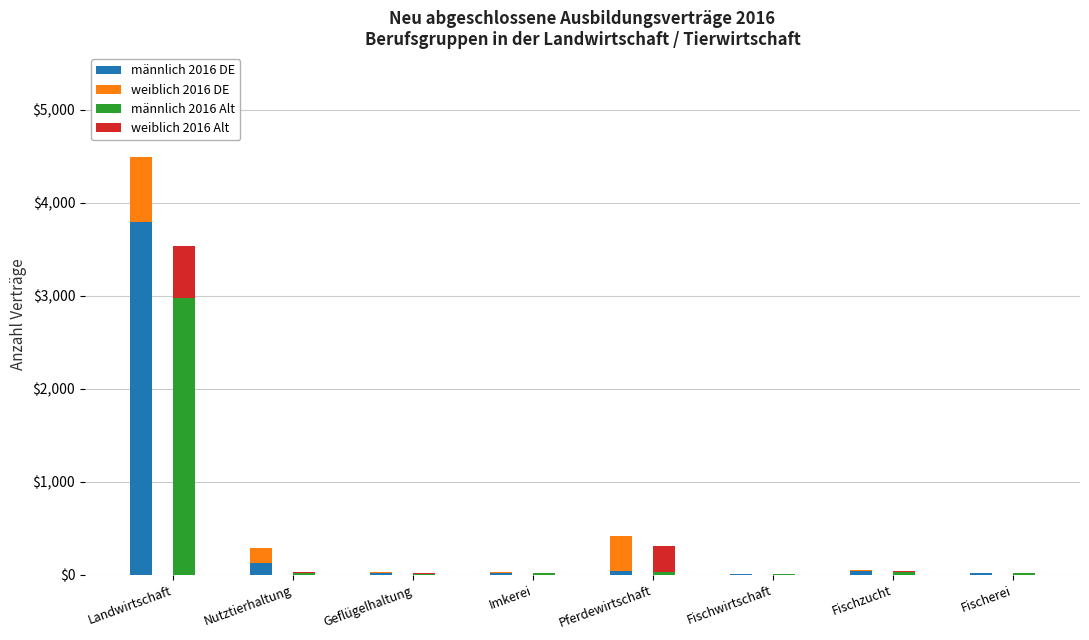

Is the value of männlich 2016 DE at Geflügelhaltung greater than the value of männlich 2016 Alt at Fischwirtschaft?

Yes